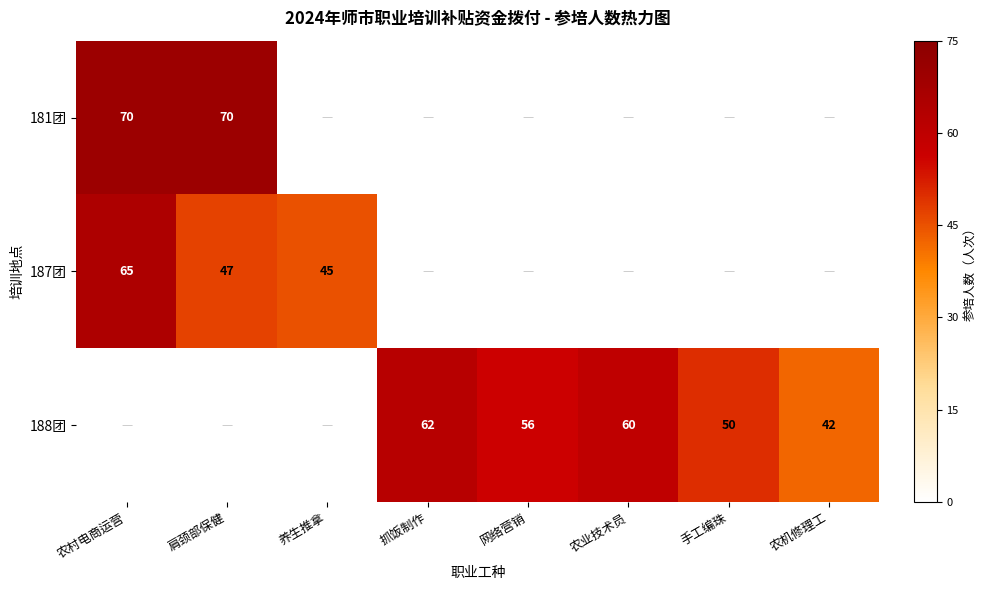

Where is 187团 nearest to the value 55?

肩颈部保健